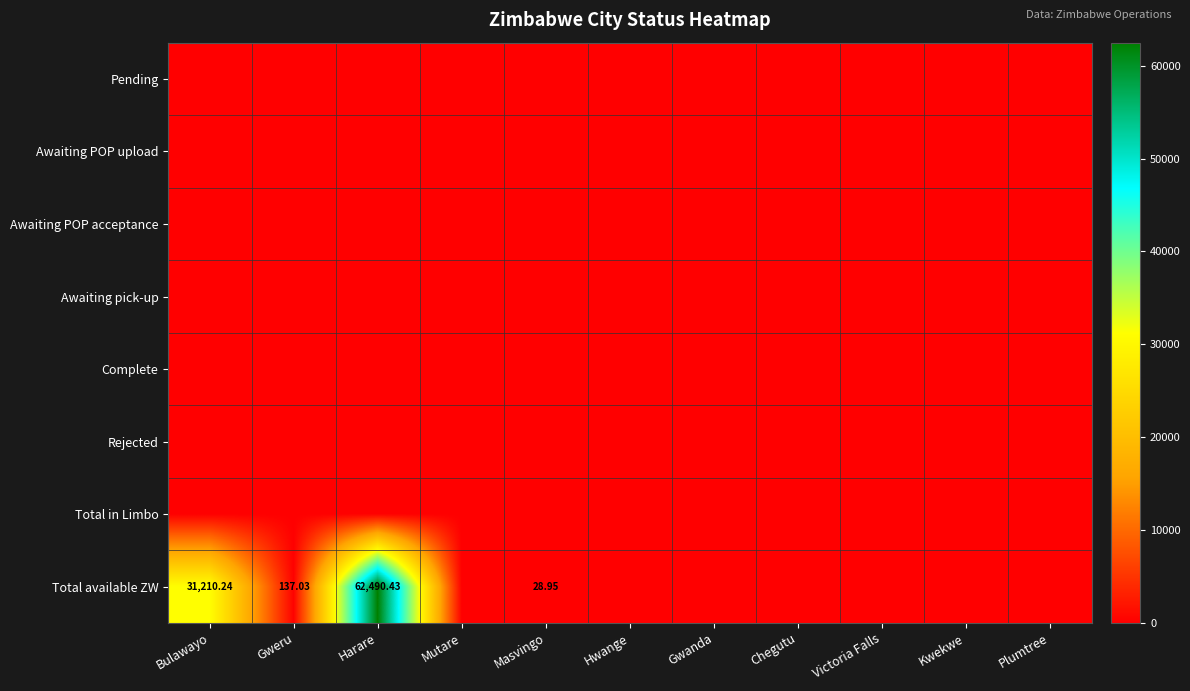

List the labels in order of Awaiting POP upload value, largest first.

Bulawayo, Gweru, Harare, Mutare, Masvingo, Hwange, Gwanda, Chegutu, Victoria Falls, Kwekwe, Plumtree